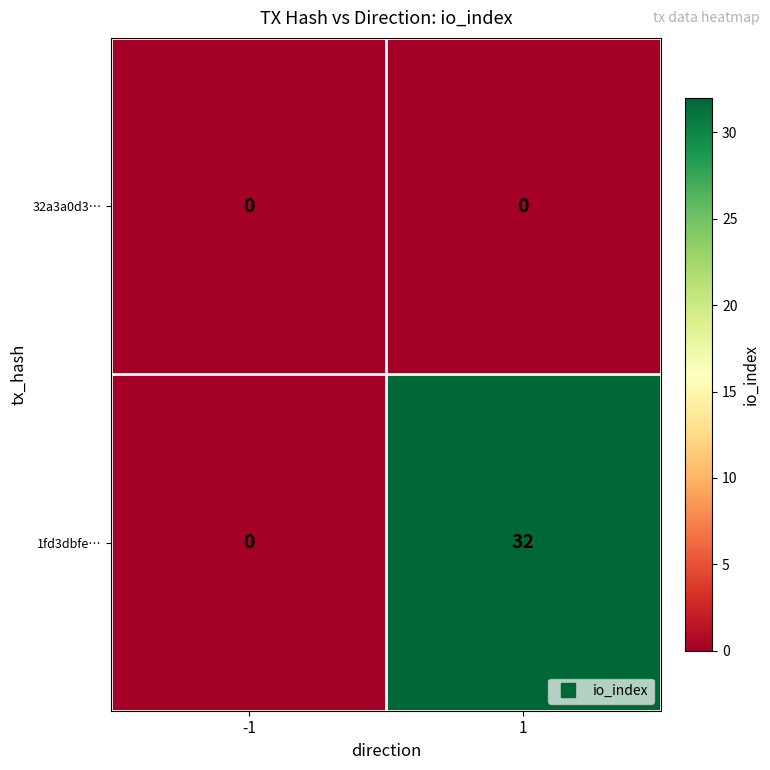

What is the sum of all 1fd3dbfe… values?

32